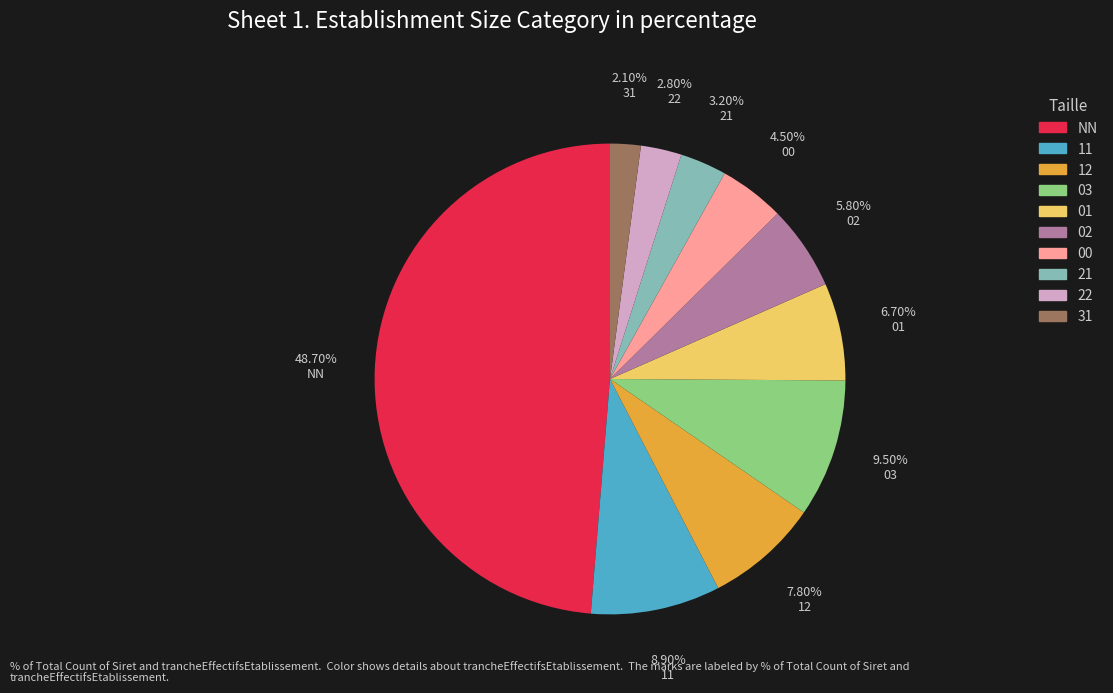

To the nearest percent, what is the difference between the 02 and 21 slice percentages?

3%